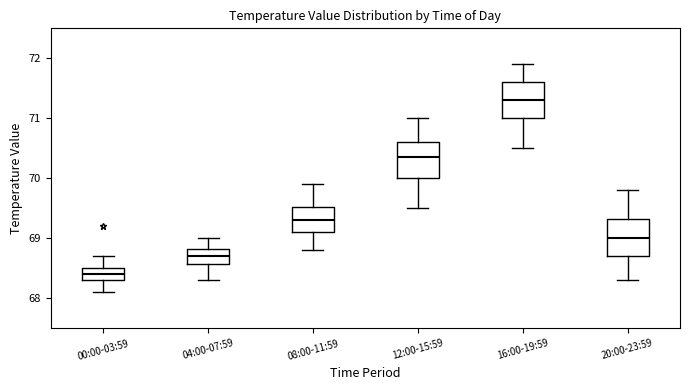

Reading left to right, transcribe this box plot: for each box, give where its median line is, the range the box spans, and where its two whiskers end, as read against the y-axis. The values are not printed on the chart, so give them approximately, as read against the axis.

00:00-03:59: median 68.4, box 68.3 to 68.5, whiskers 68.1 to 68.7
04:00-07:59: median 68.7, box 68.6 to 68.8, whiskers 68.3 to 69.0
08:00-11:59: median 69.3, box 69.1 to 69.5, whiskers 68.8 to 69.9
12:00-15:59: median 70.4, box 70.0 to 70.6, whiskers 69.5 to 71.0
16:00-19:59: median 71.3, box 71.0 to 71.6, whiskers 70.5 to 71.9
20:00-23:59: median 69.0, box 68.7 to 69.3, whiskers 68.3 to 69.8